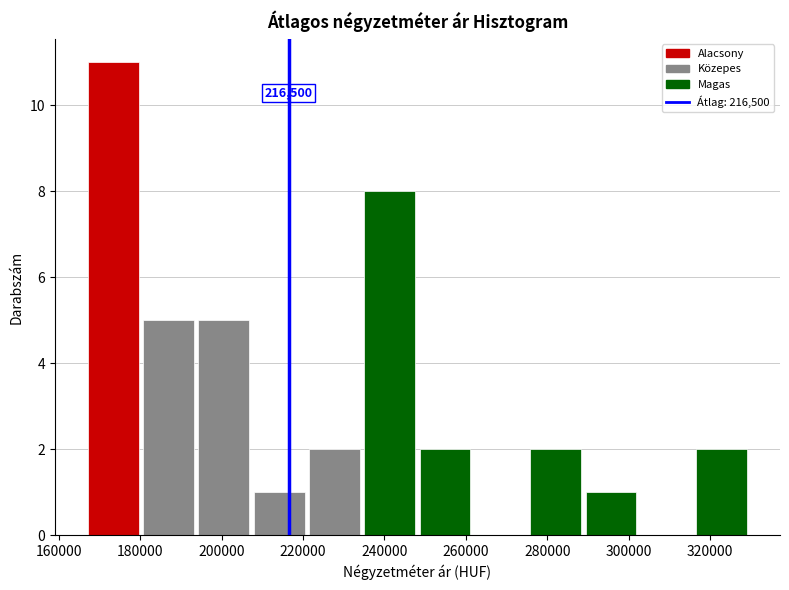

Over which range of the x-axis is the bar tallest?

166000 to 180000